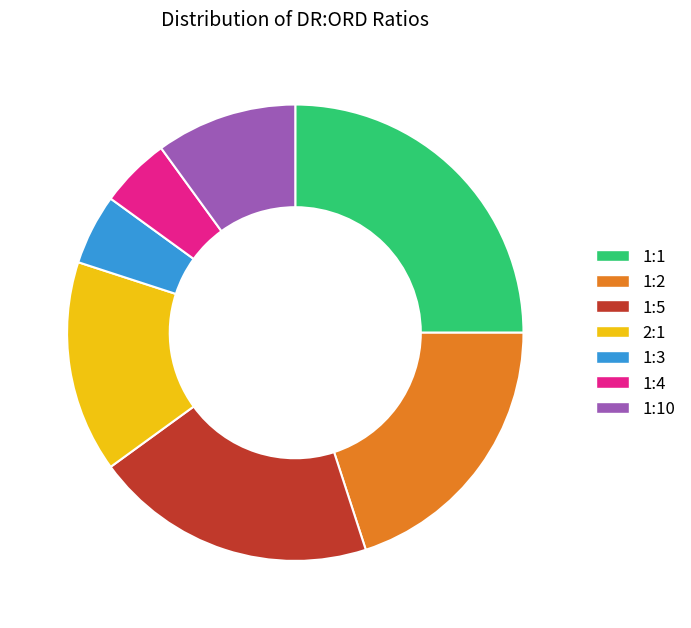

What is the ratio of the value at 1:2 to the value at 1:4?

4.0